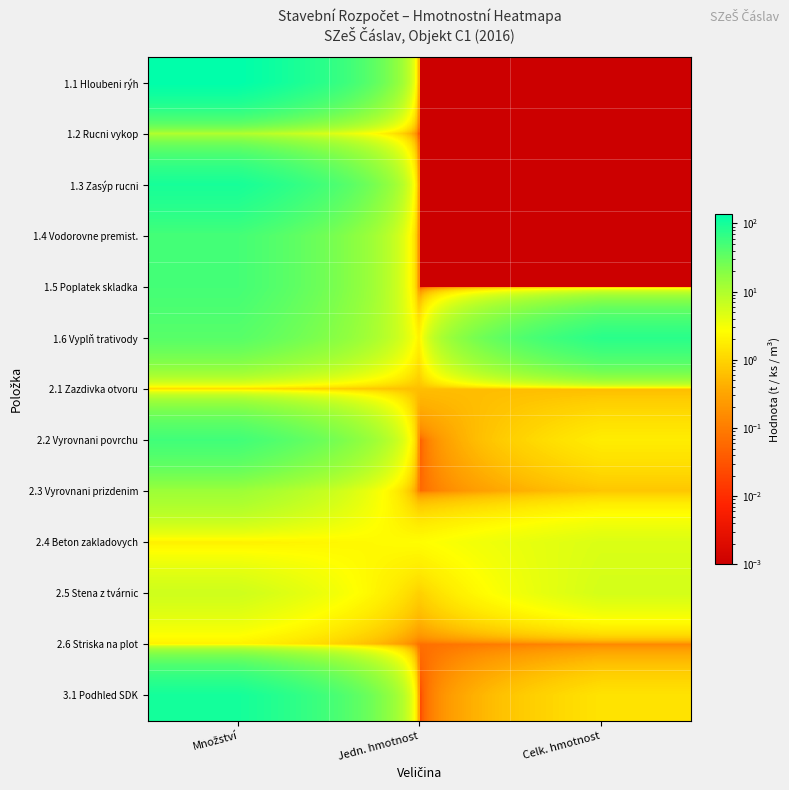

What is the difference between the highest and lowest values at Množství?

137.7